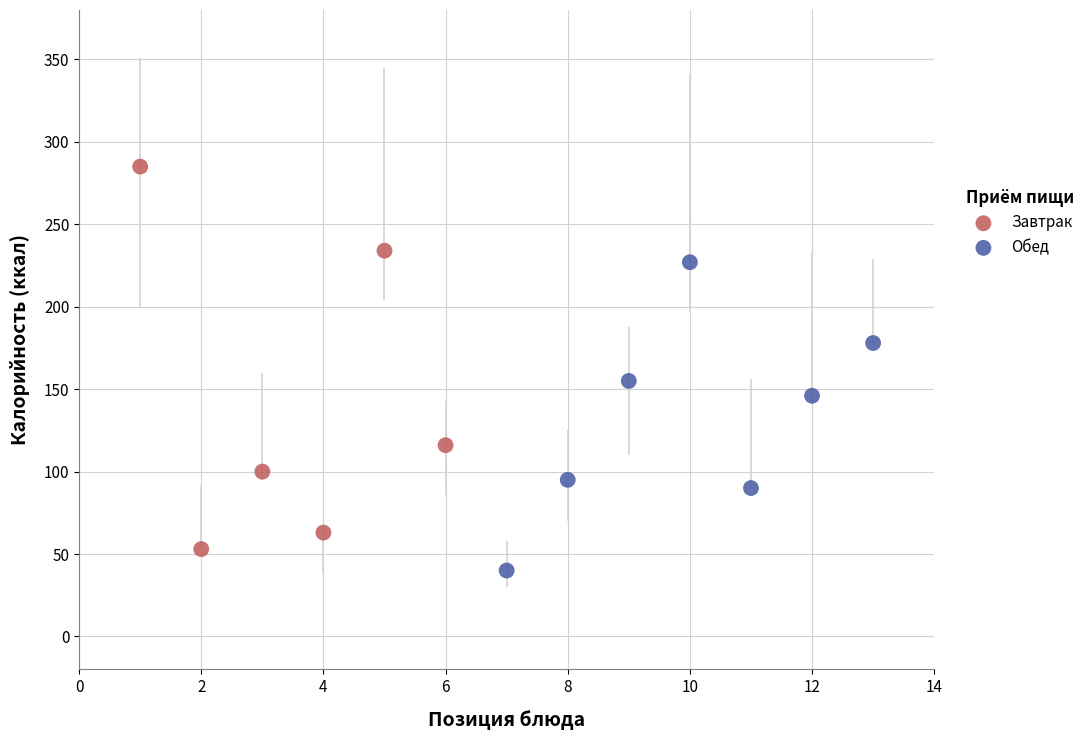

Which series contains the highest Y value?

Завтрак